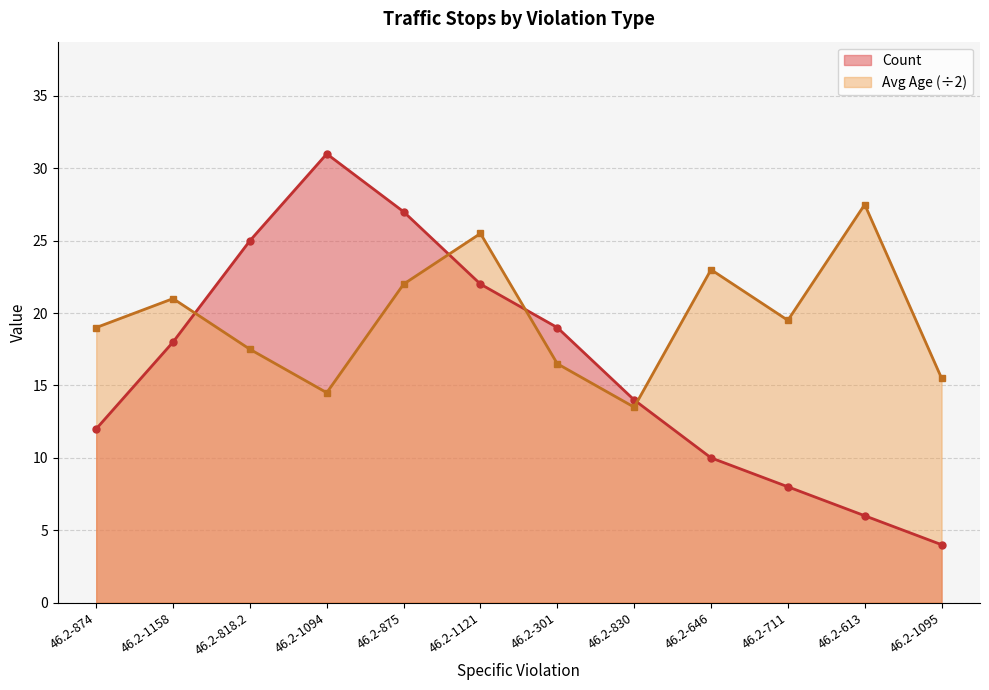

What is the label of the 7th point from the right?

46.2-1121